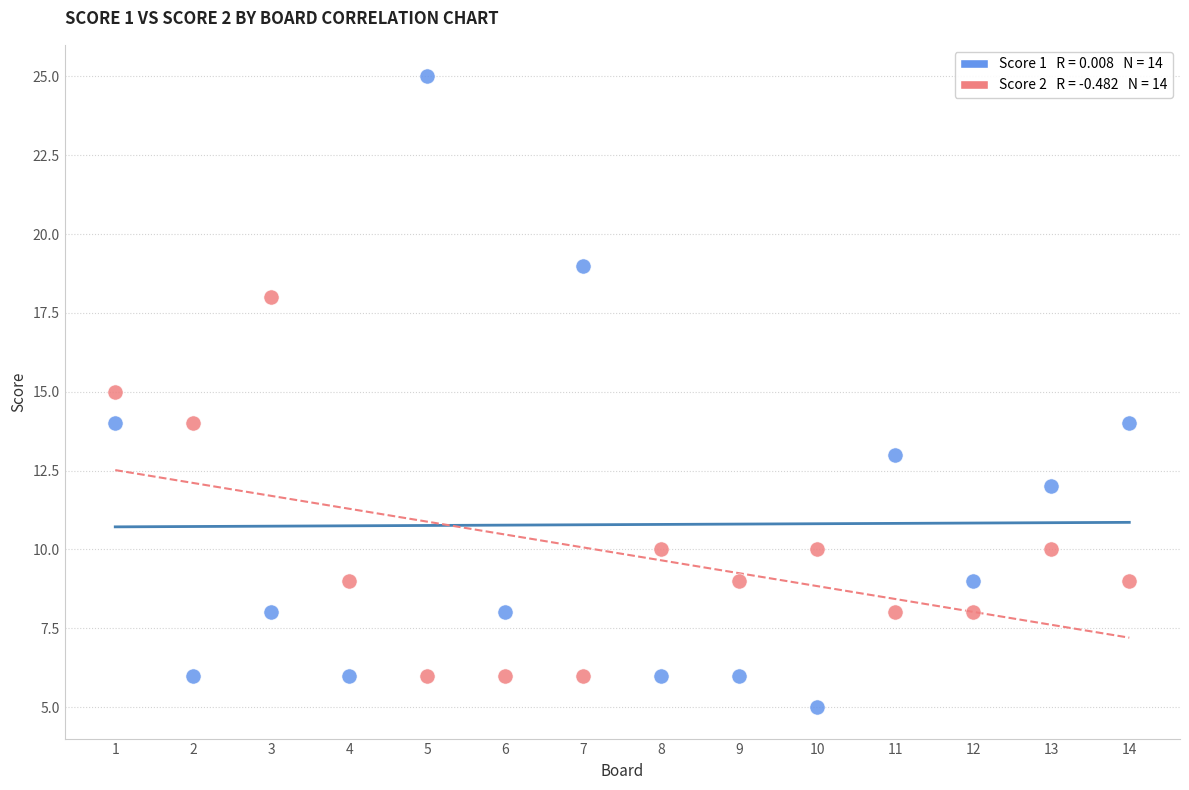

Across all data points, what is the range of Y values (max minus min)?

20